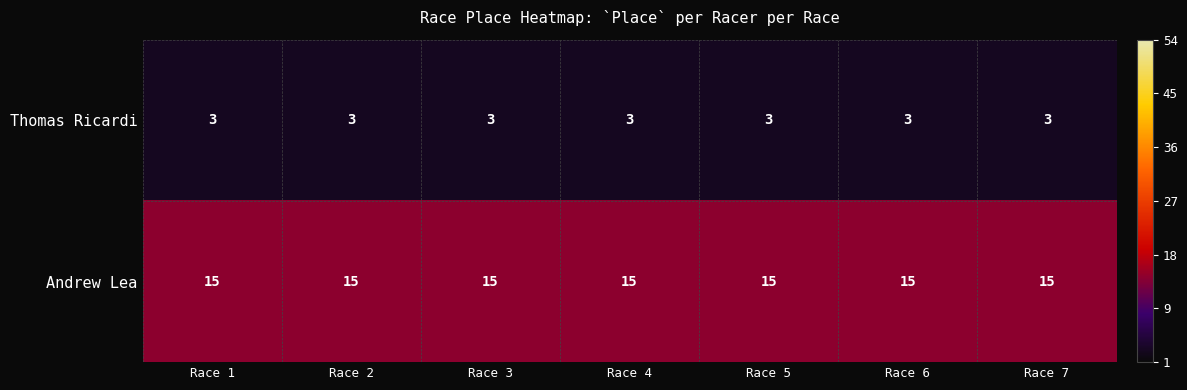

What is the maximum value for Andrew Lea?

15